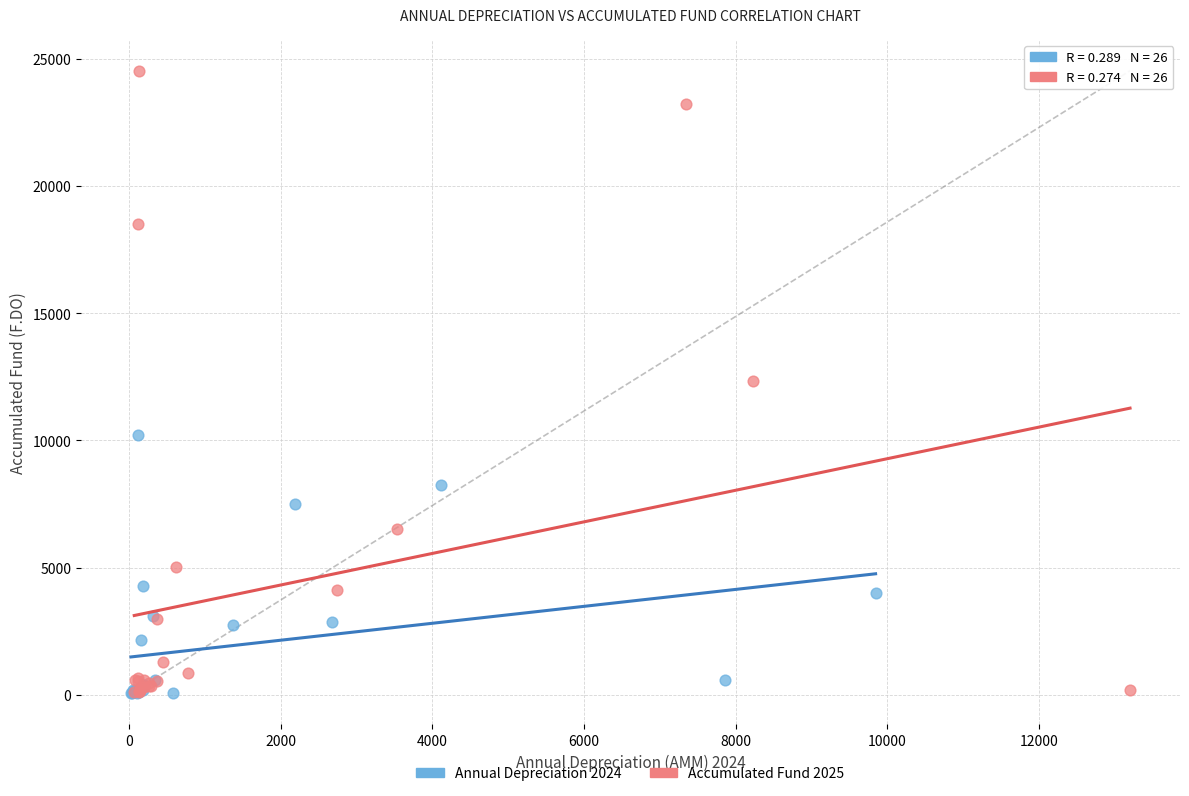

Which series has the widest spread of Y values?

Accumulated Fund 2025